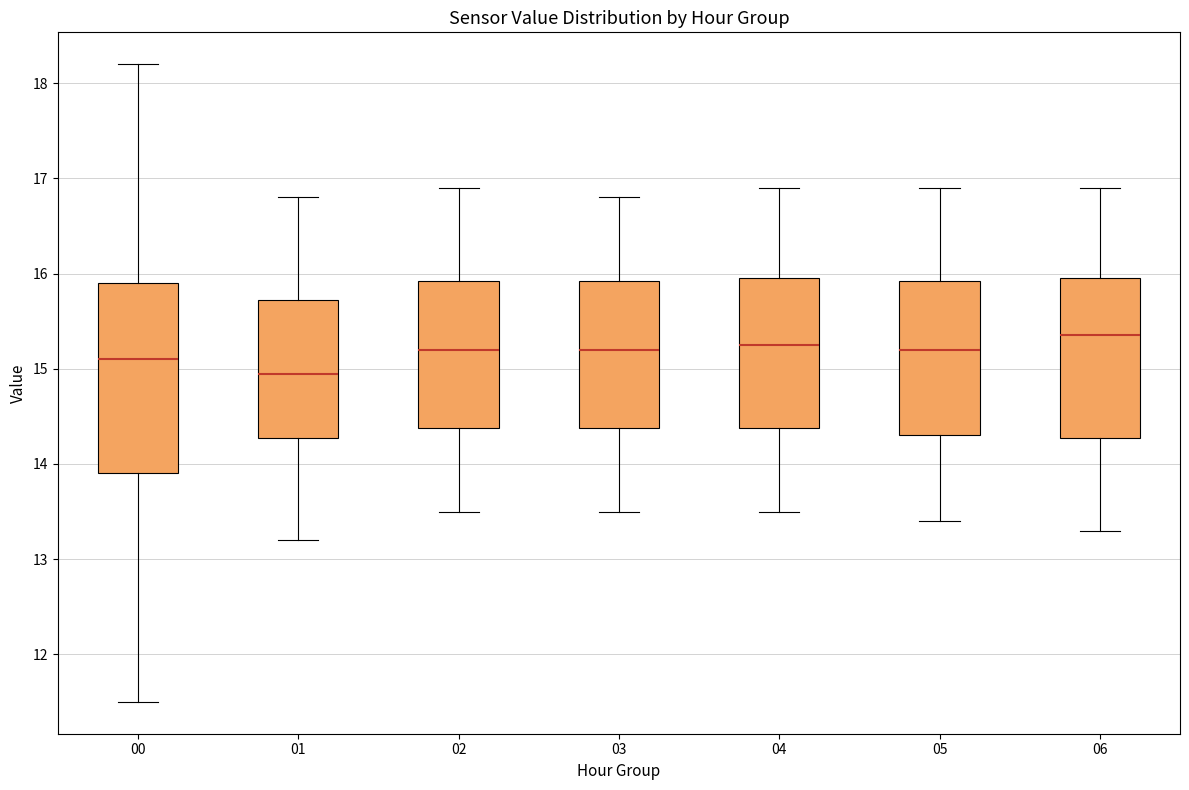

Comparing the boxes themselves (not the whiskers), which one is the tallest?

00